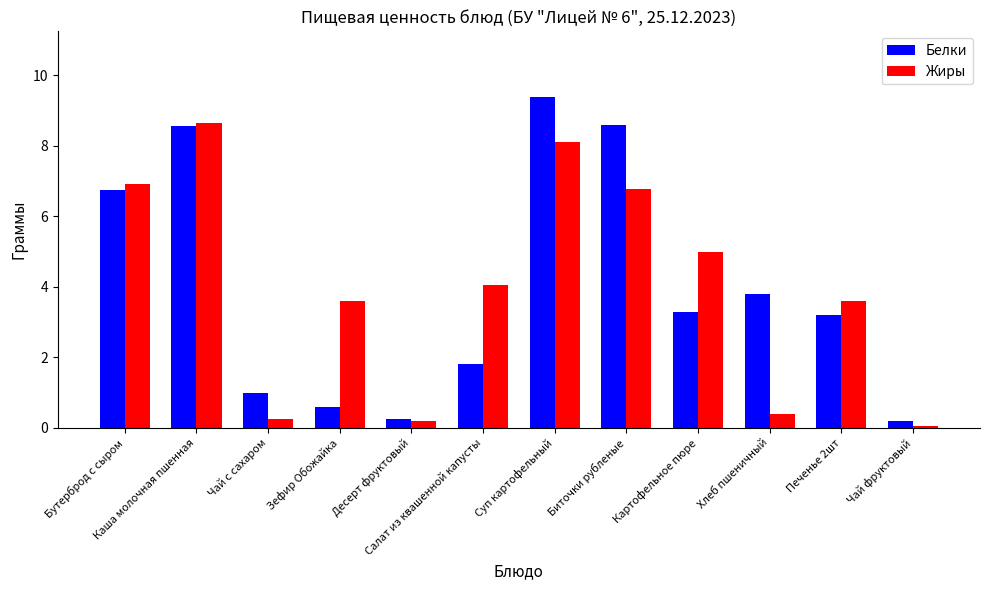

At Картофельное пюре, list the series in order from smallest to largest.

Белки, Жиры